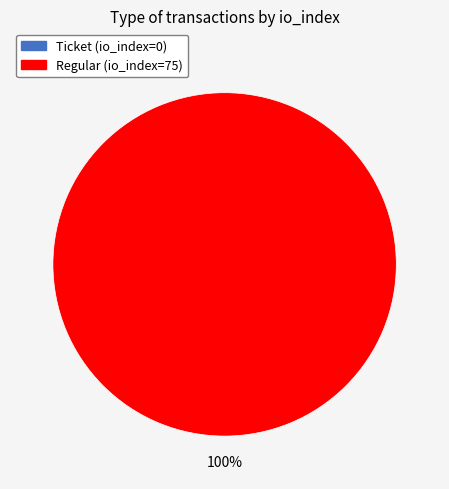

What percentage is the Regular (io_index=75) slice, to the nearest percent?

100%